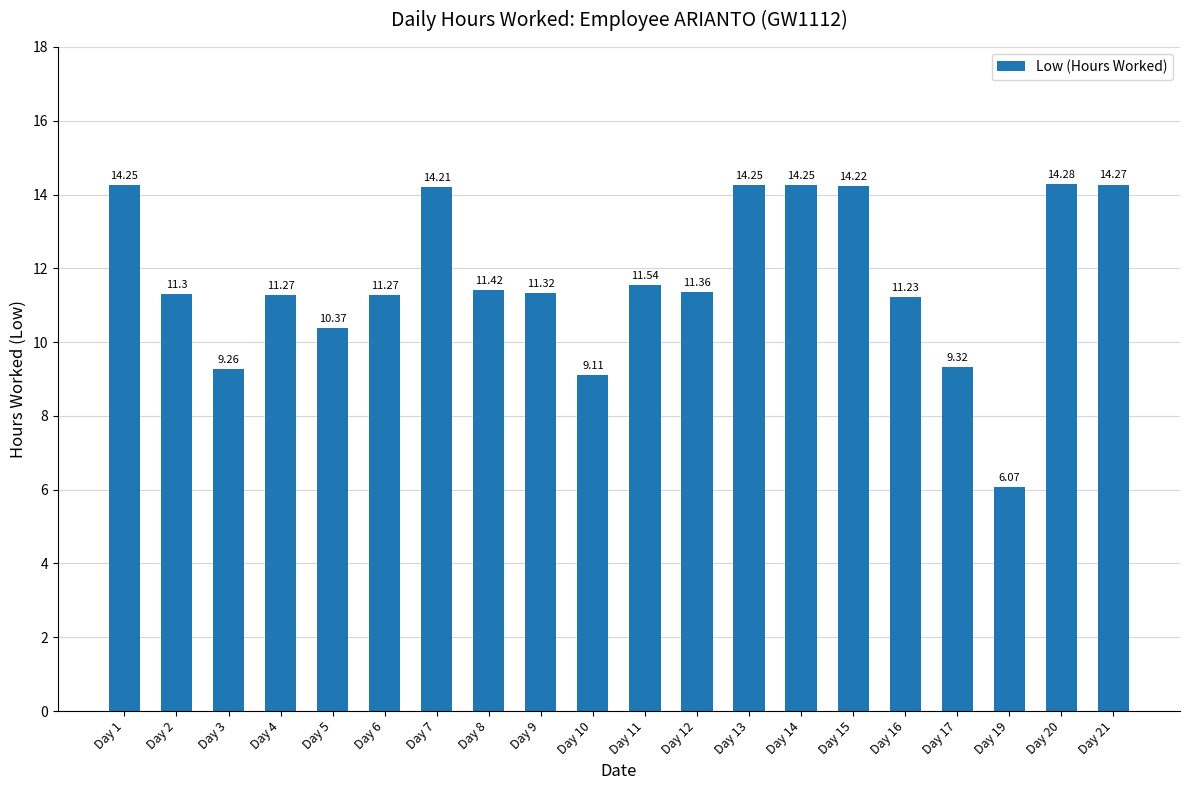

The chart shows a value of 16.0 at Day 5. True or false?

False